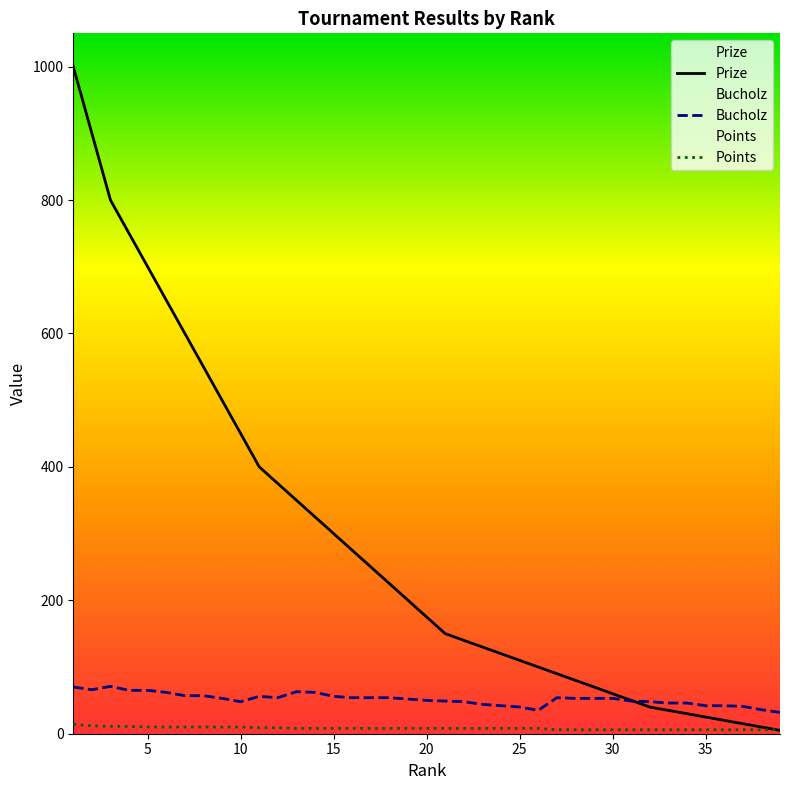

How many lines are shown in the chart?

3